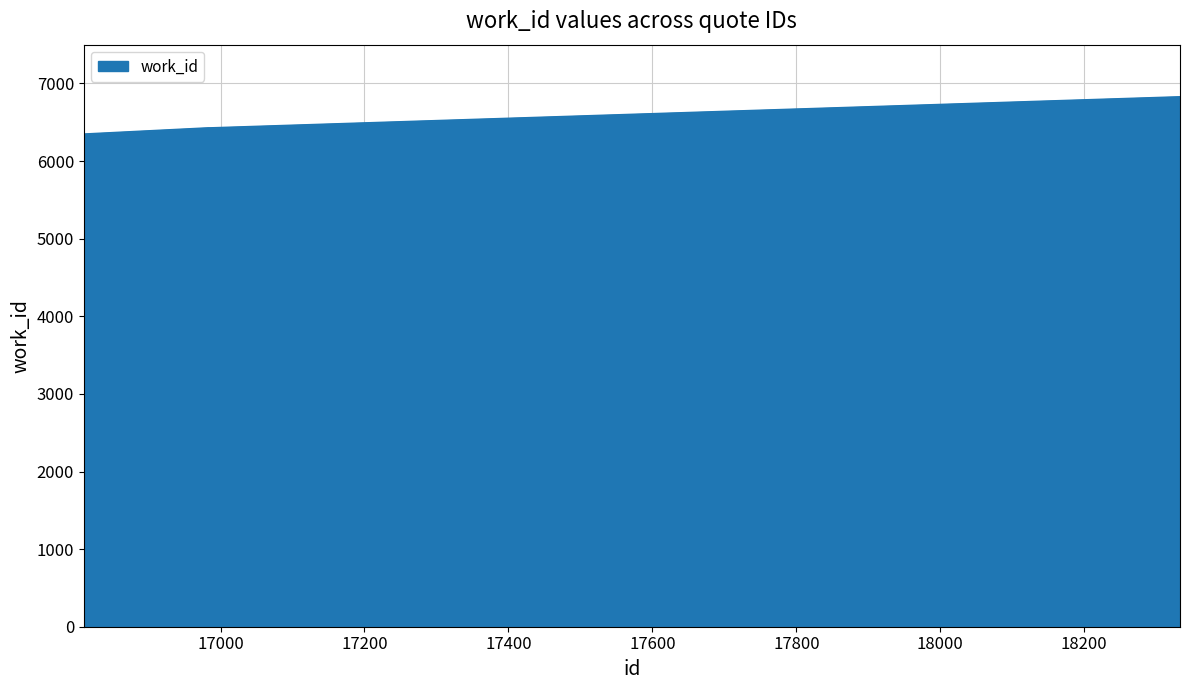

What is the difference between the maximum and minimum values?

480